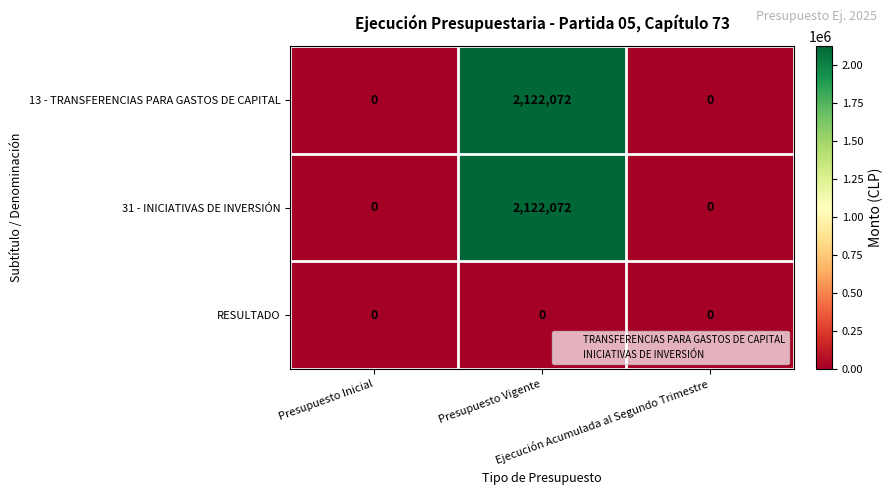

What is the maximum value shown in the chart?

2122072